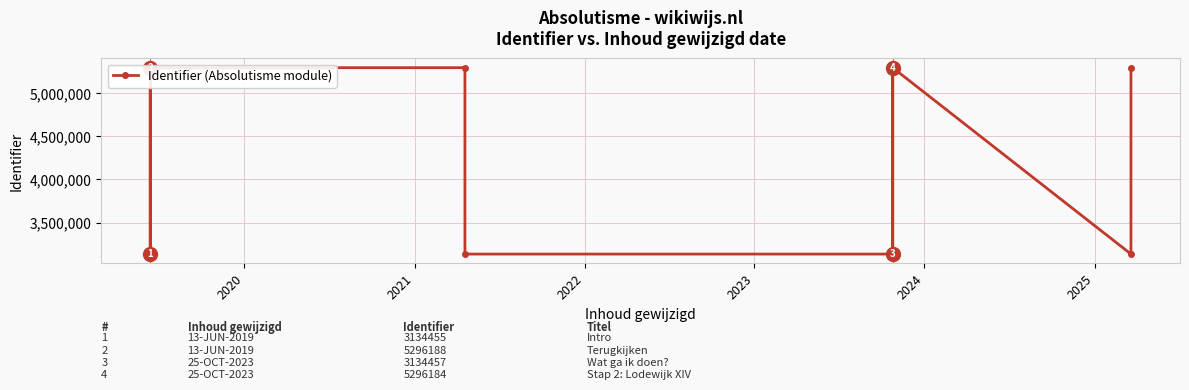

Between 2021 and 2020, which is larger?

2020